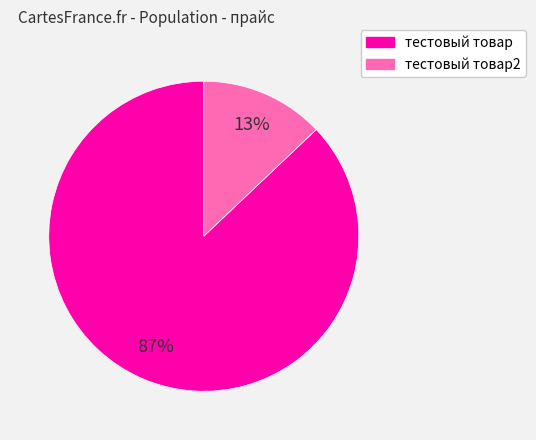

To the nearest percent, what percentage of the pie is тестовый товар2?

13%